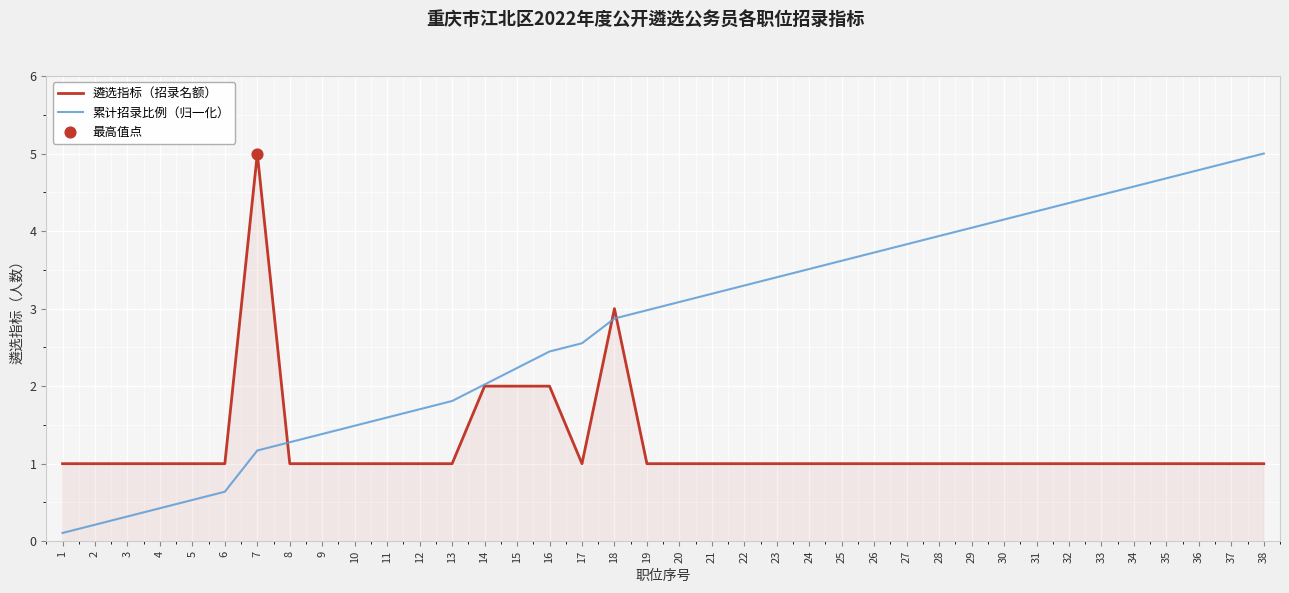

True or false: 遴选指标（招录名额） has a value of 0.4 at 28.

False